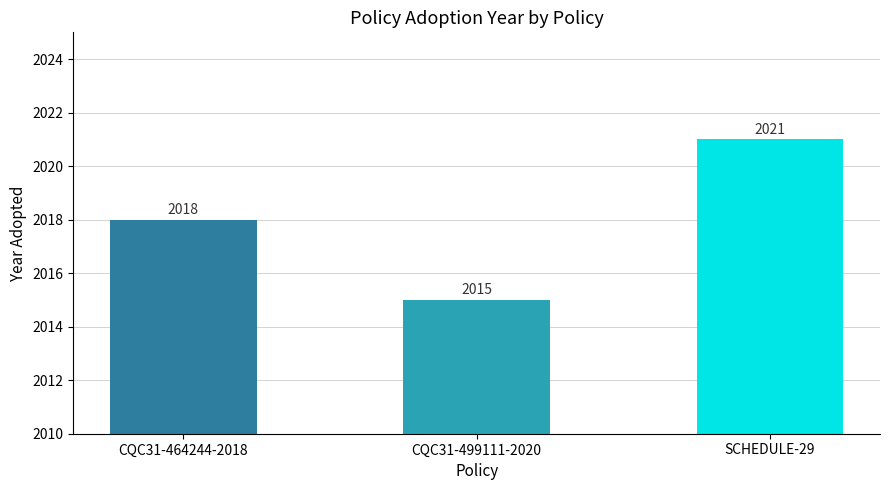

Read the value at CQC31-499111-2020.

2015